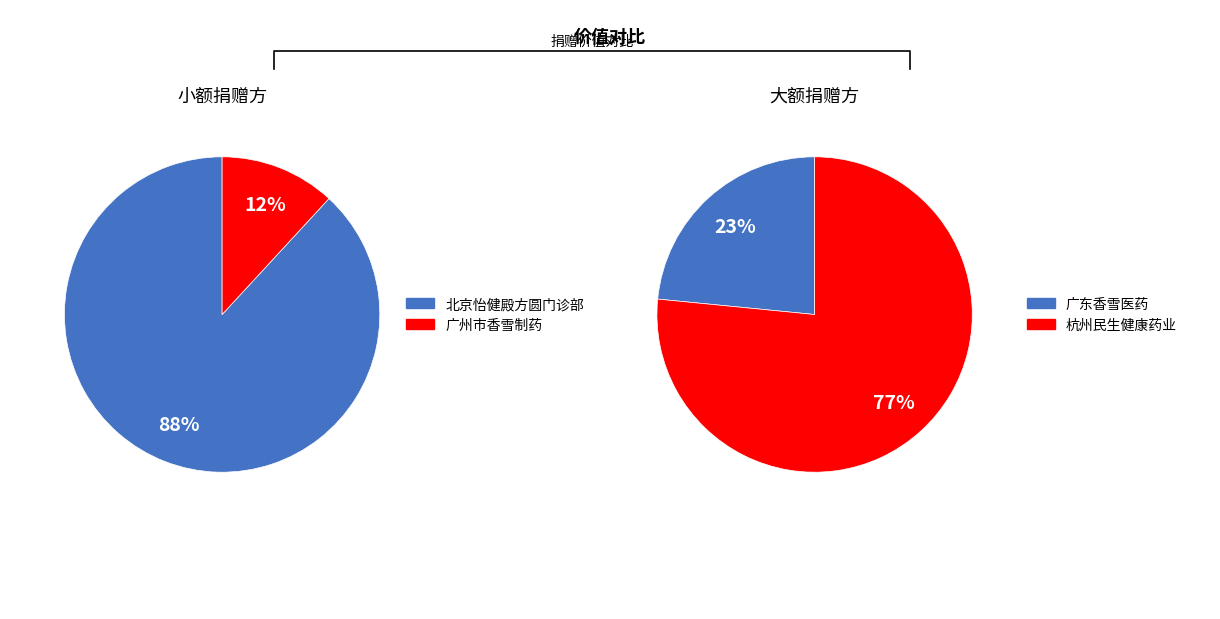

Is it true that 广州市香雪制药股份有限公司 is 34% of the pie?

False